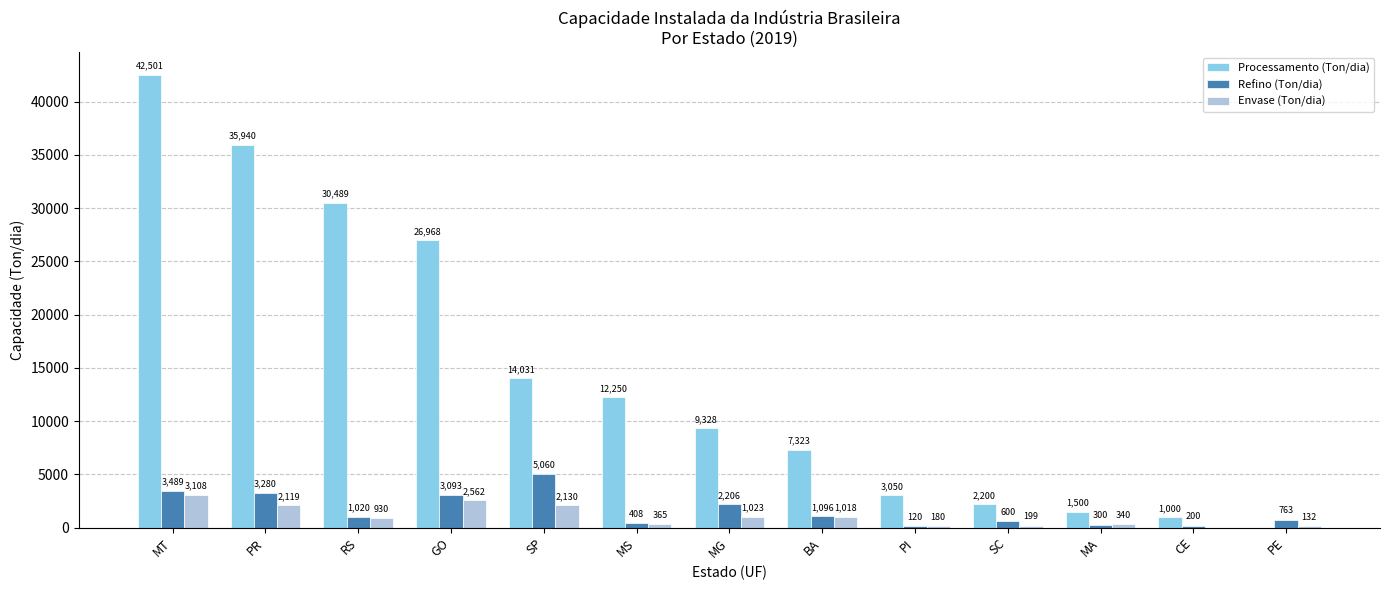

Which series changed the most between PR and MA?

Processamento (Ton/dia)